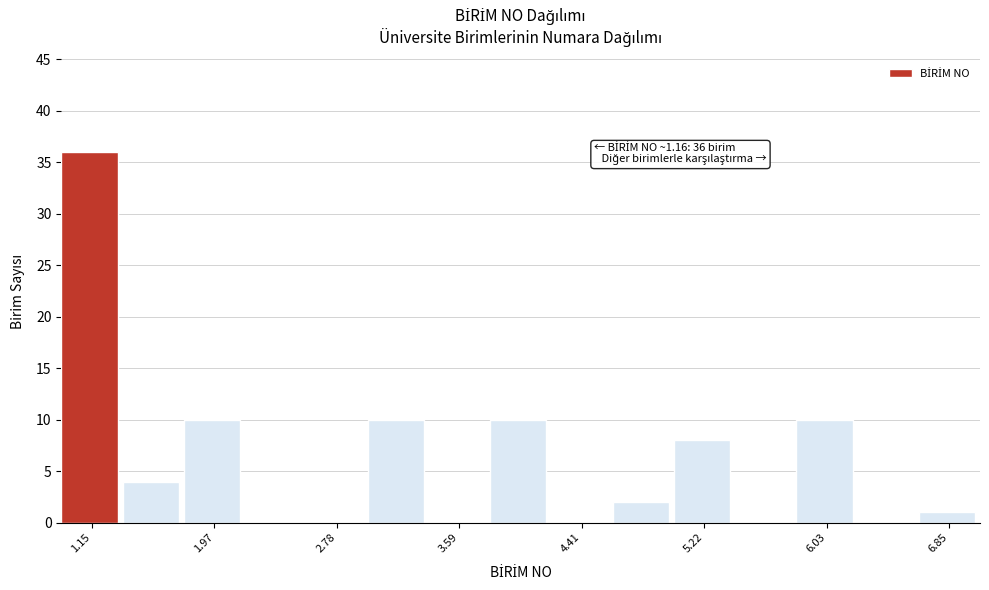

Which range on the x-axis has the tallest bar?

1.0 to 1.4